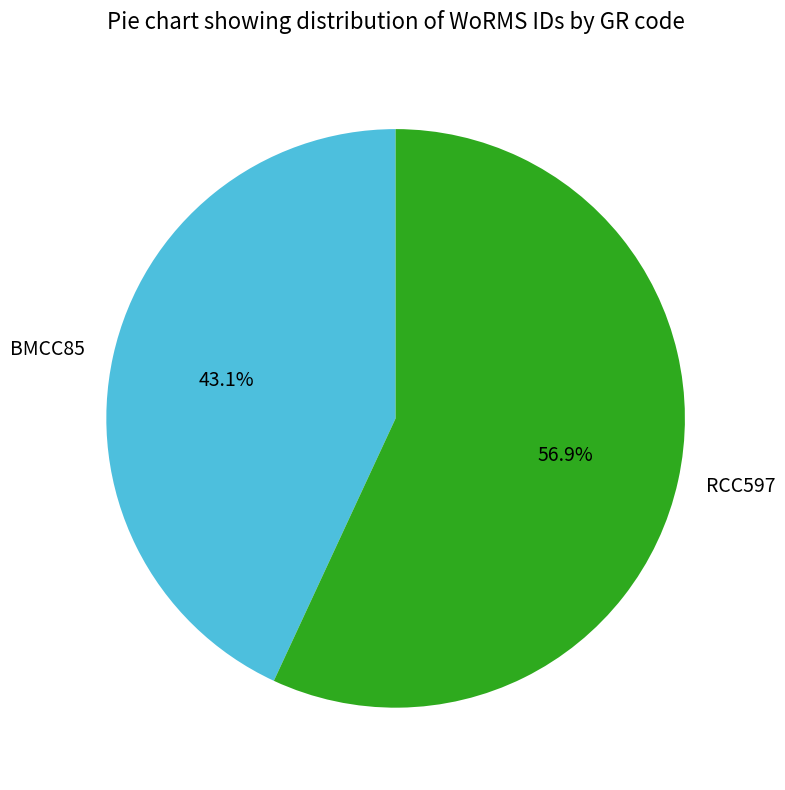

To the nearest percent, what is the average slice percentage?

50%